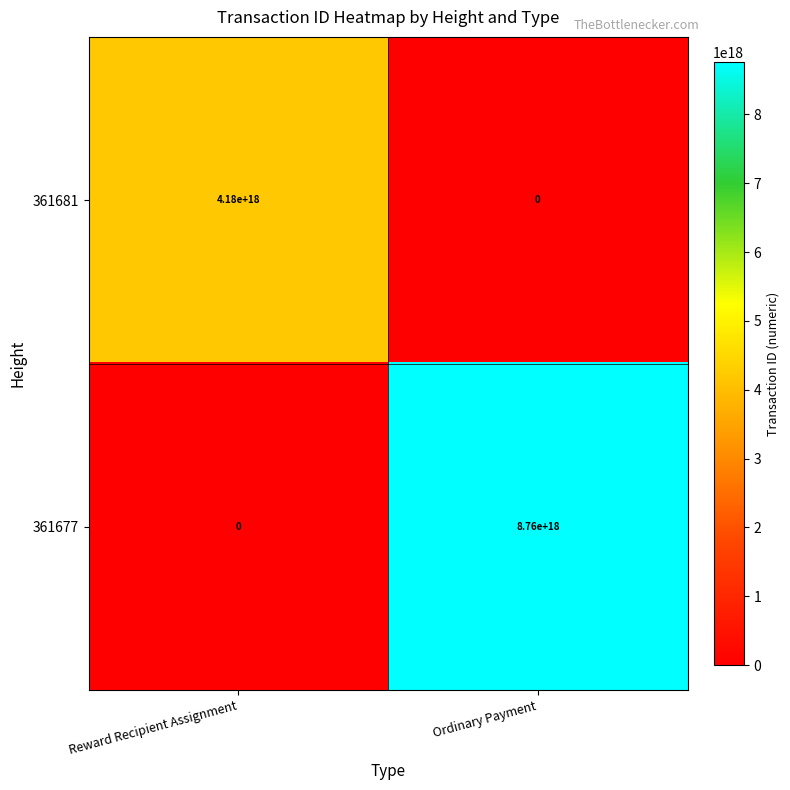

The 361681 series shows -2415224034156544512 at Ordinary Payment. True or false?

False